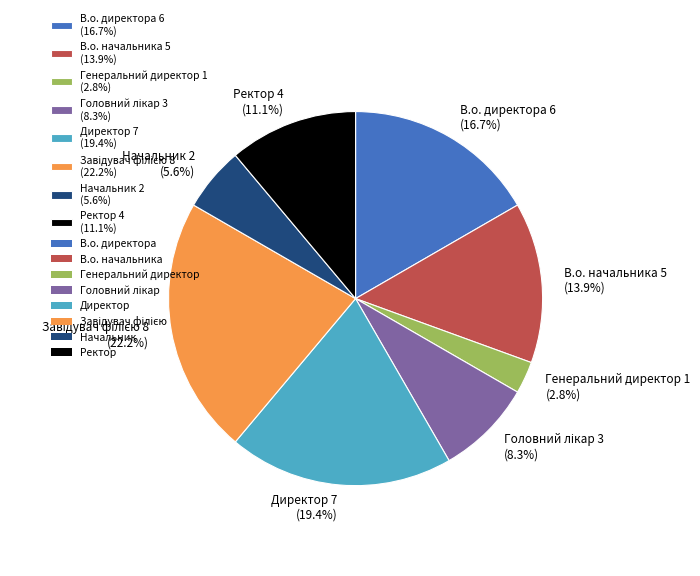

Which has a higher value, В.о. начальника 5 (13.9%) or Директор 7 (19.4%)?

Директор 7 (19.4%)